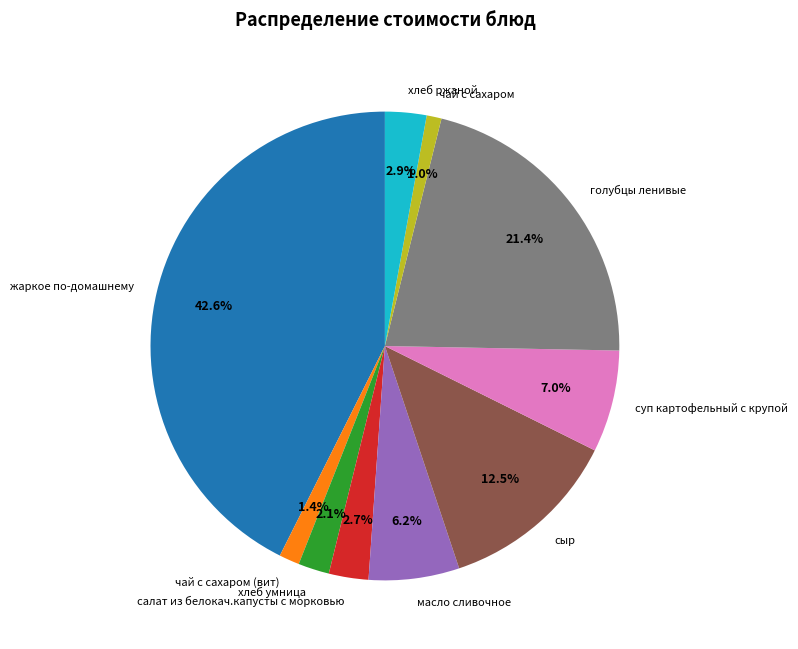

Is it true that сыр is 1% of the pie?

False